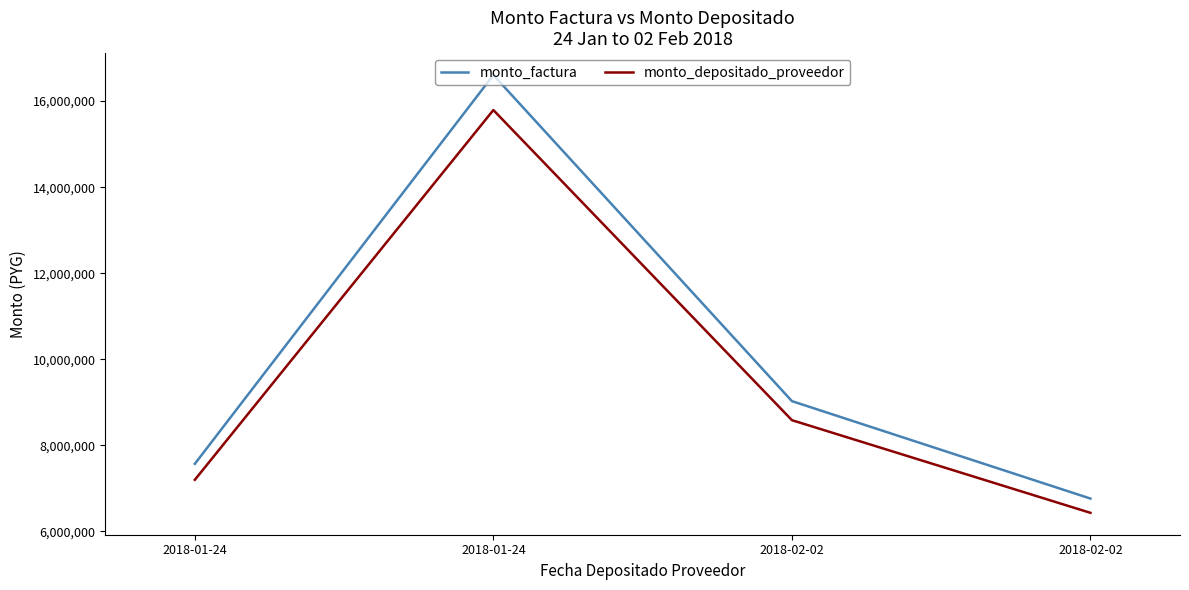

At how many categories does at least one series exceed 11823497?

1